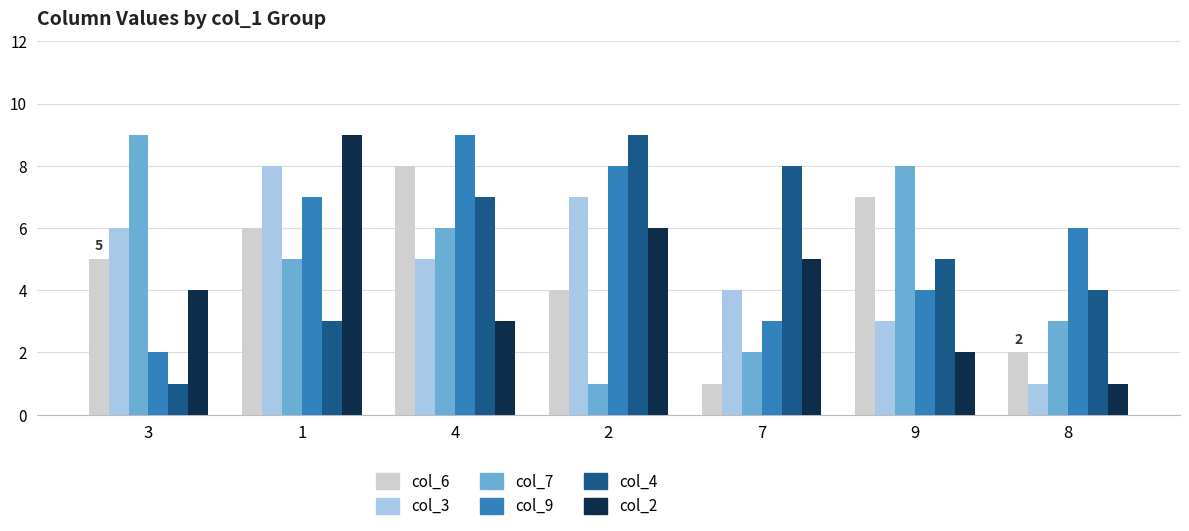

Is it true that col_9 equals 1 at 9?

False